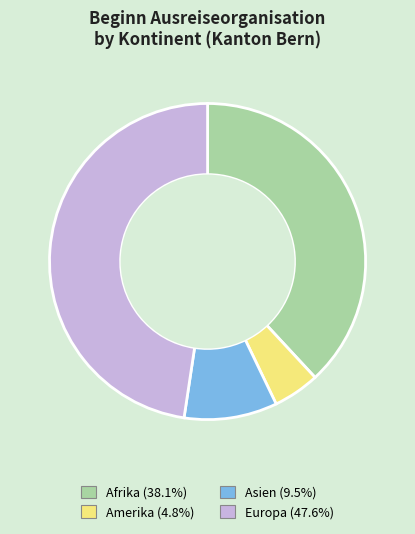

Does any single category account for the majority?

No